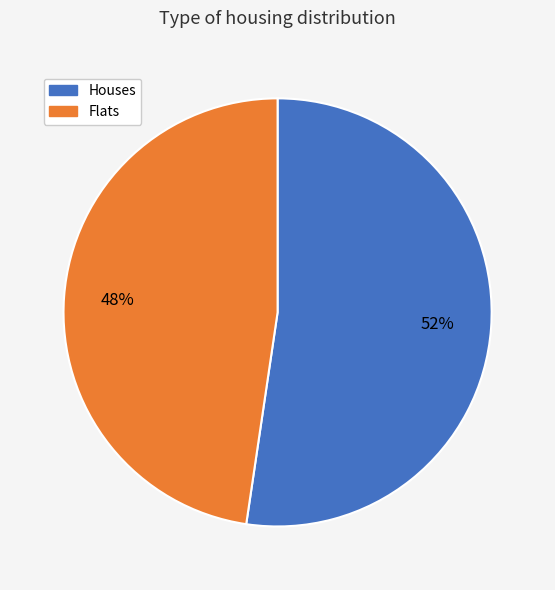

True or false: Flats accounts for 48% of the total.

True